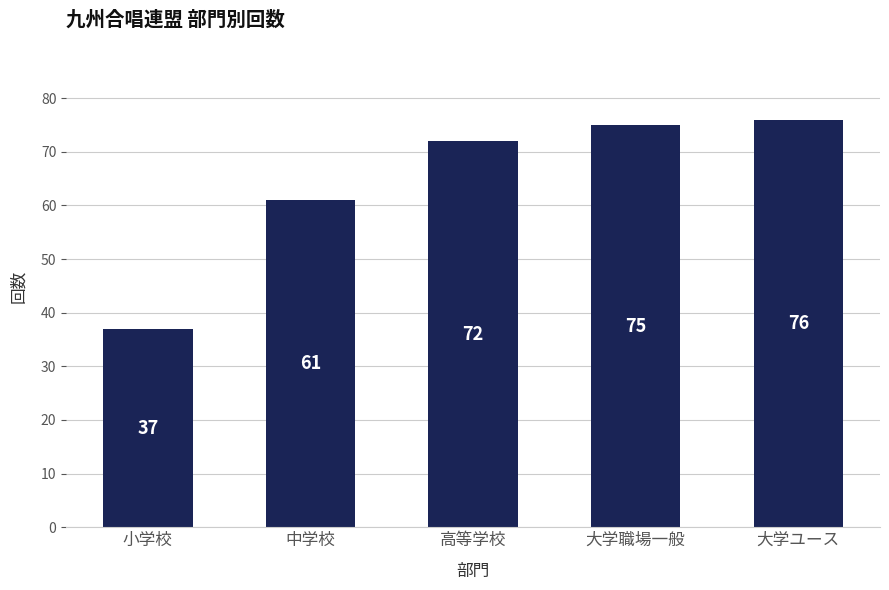

What is the difference between the maximum and minimum values?

39